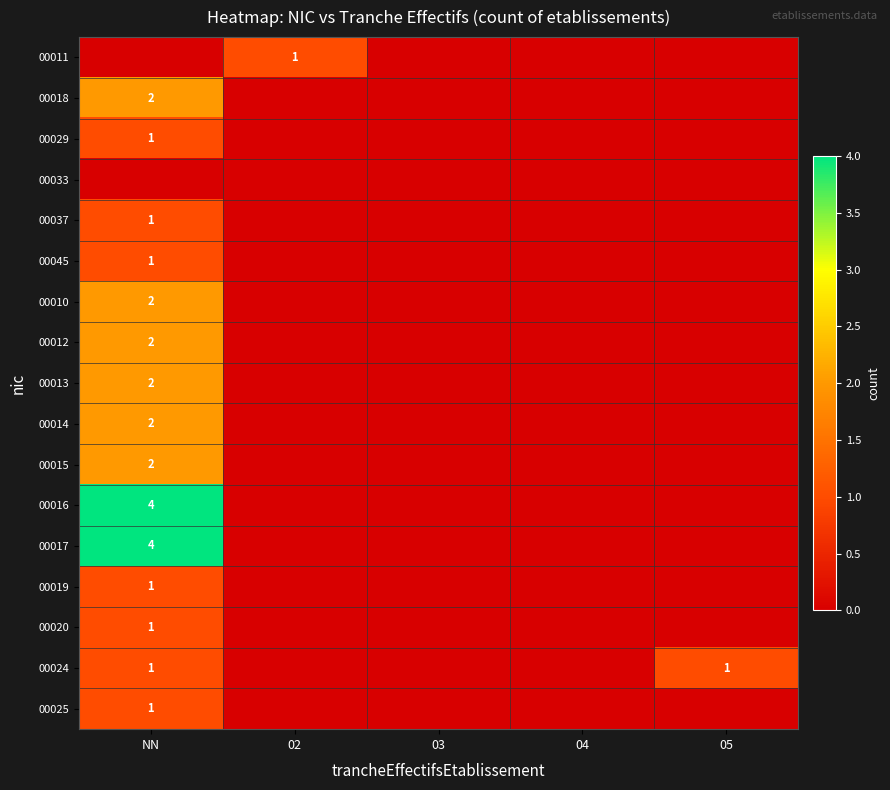

At 05, list the series in order from largest to smallest.

00024, 00011, 00018, 00029, 00033, 00037, 00045, 00010, 00012, 00013, 00014, 00015, 00016, 00017, 00019, 00020, 00025